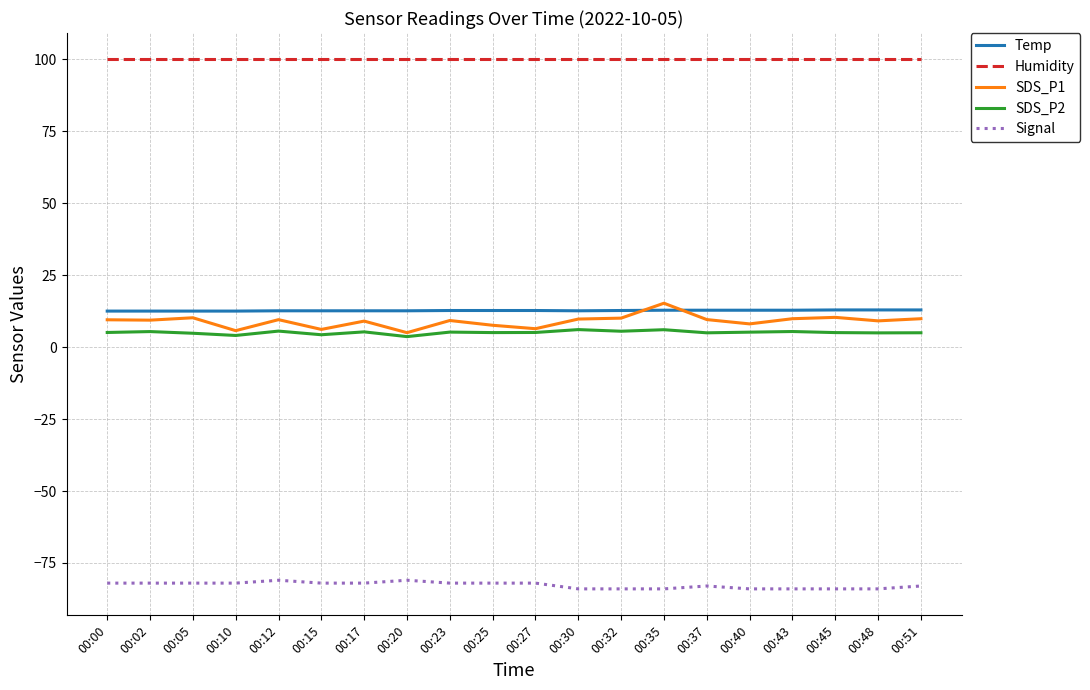

True or false: Humidity and SDS_P2 cross at least once.

False